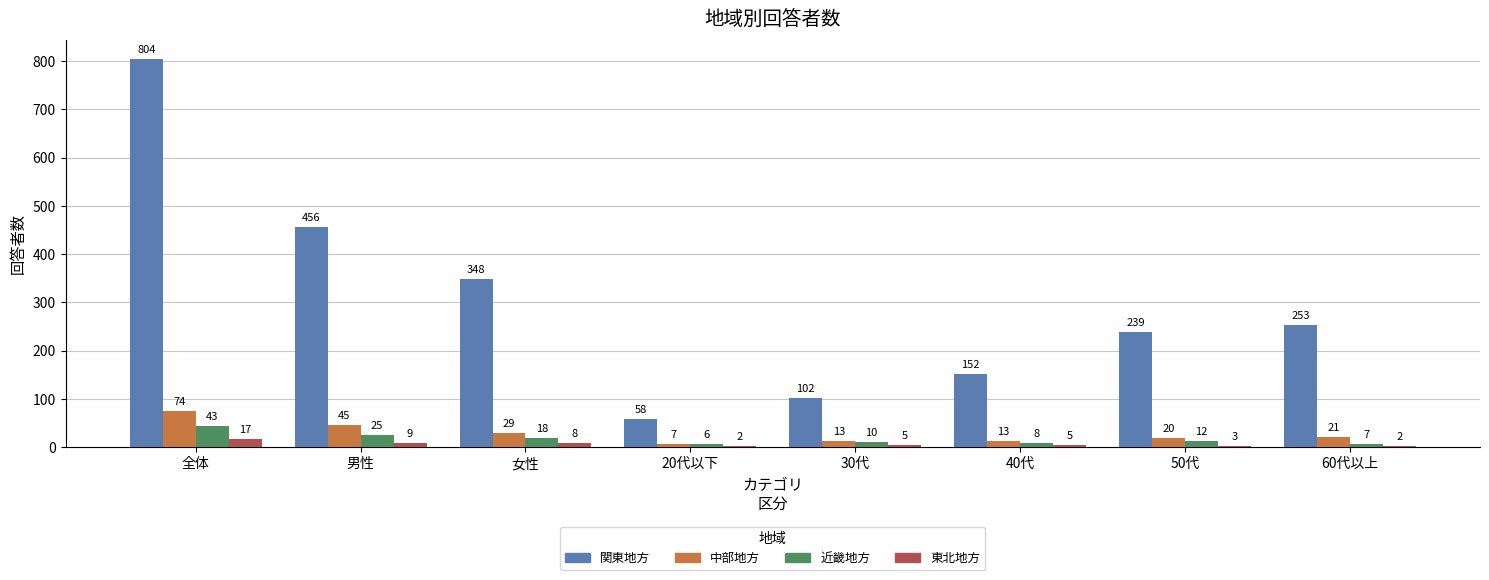

Does the chart contain stacked bars?

No